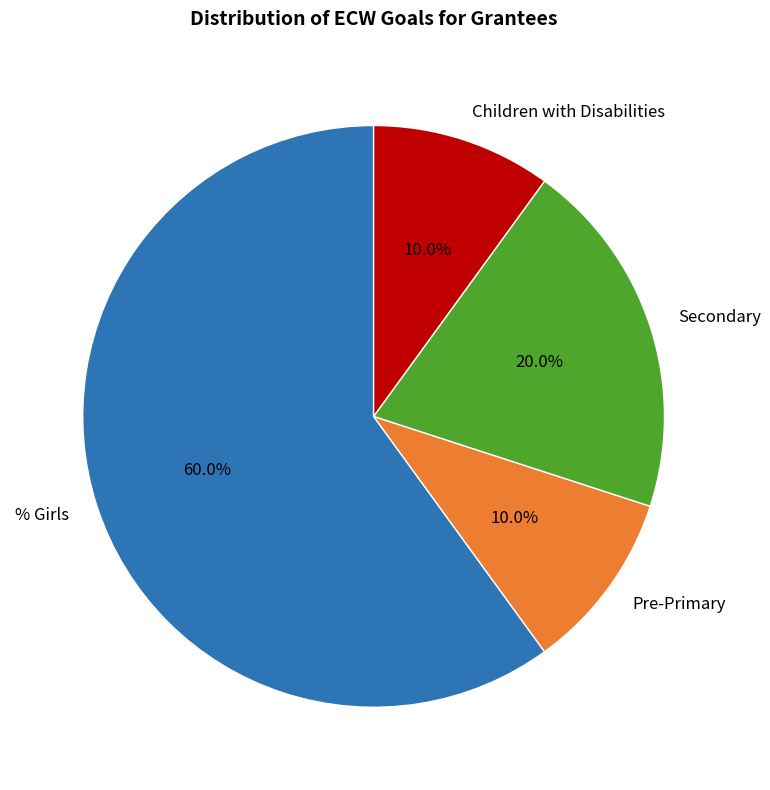

What is the majority slice?

% Girls